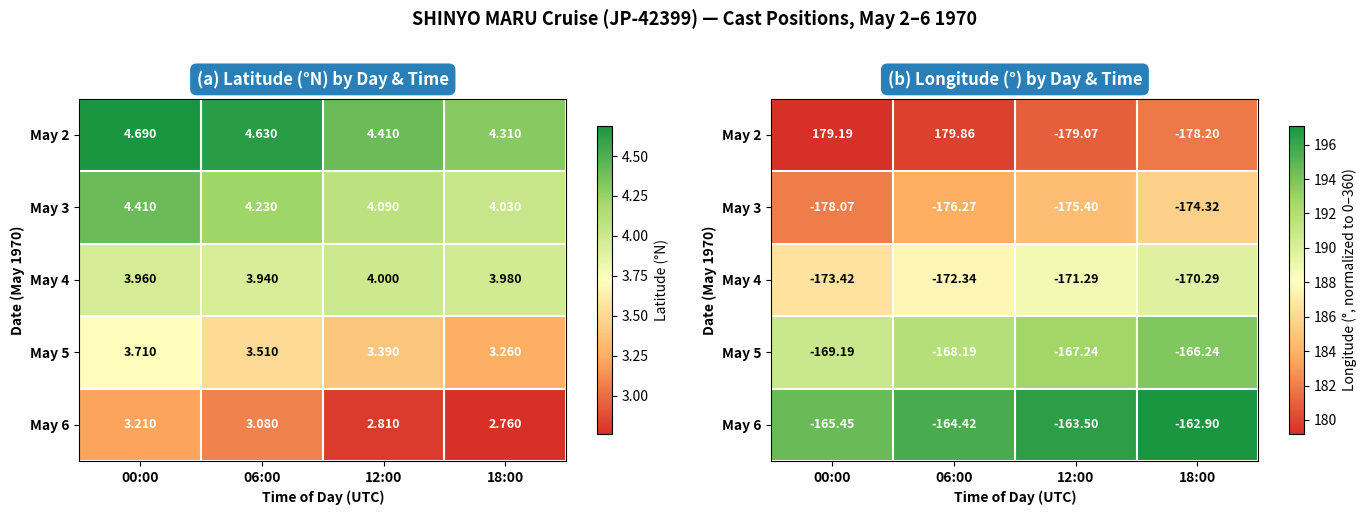

Rank the categories by May 5 value from lowest to highest.

00:00, 06:00, 12:00, 18:00